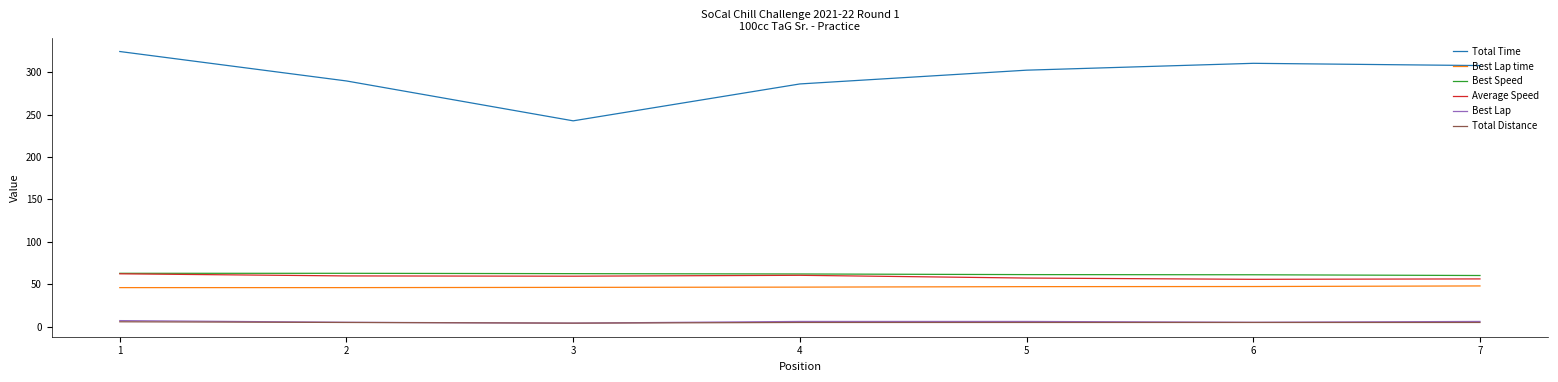

What is the sum of the Average Speed values at 6 and 4?

116.1